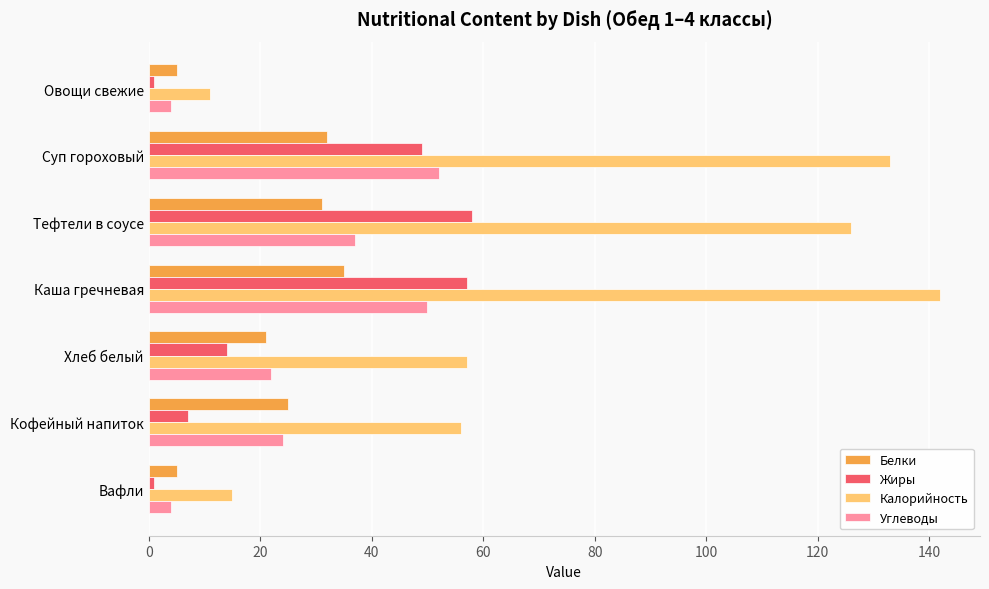

Which series has the largest total across all categories?

Калорийность